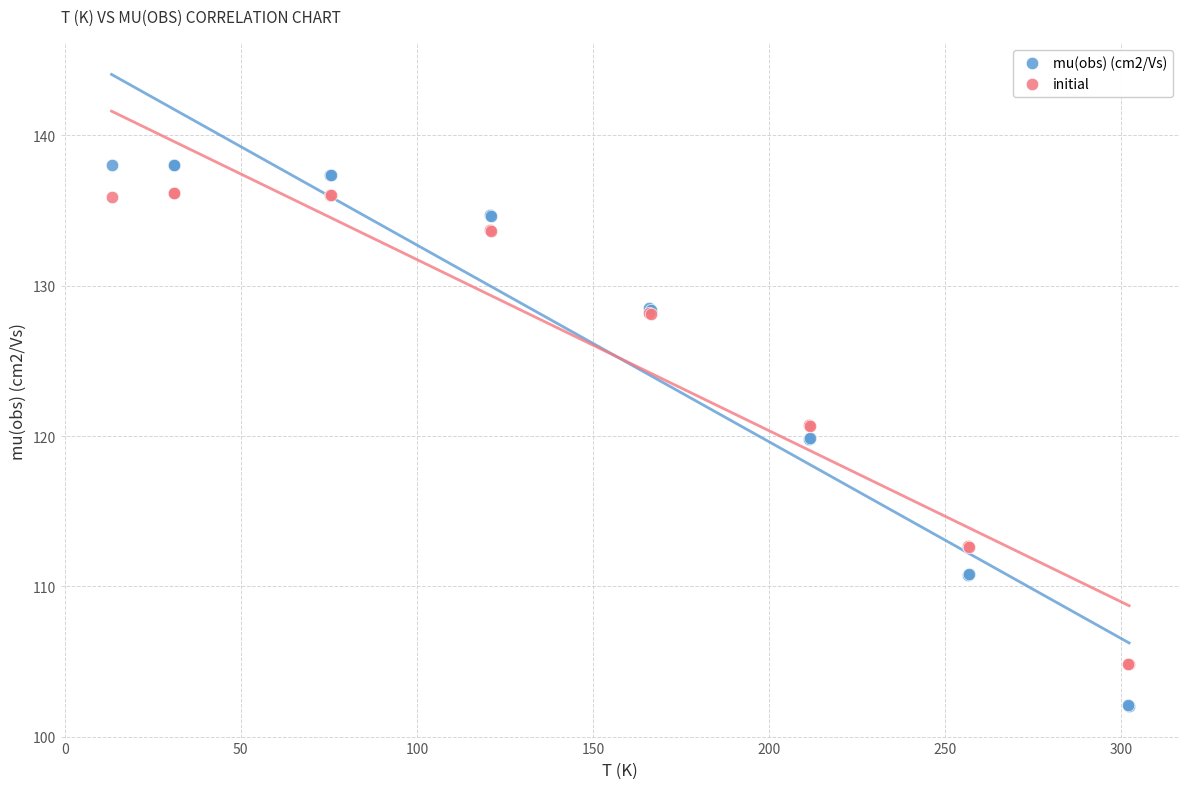

Which series has the widest spread of Y values?

mu(obs) (cm2/Vs)